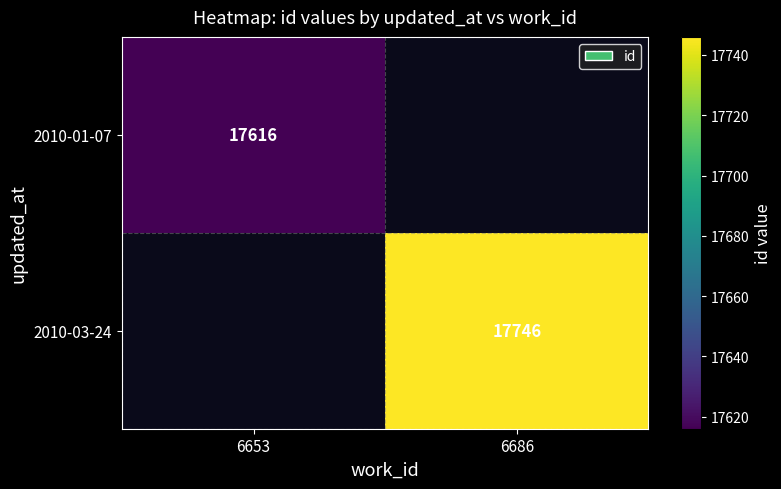

The value of 2010-01-07 at 6653 is 24798. True or false?

False